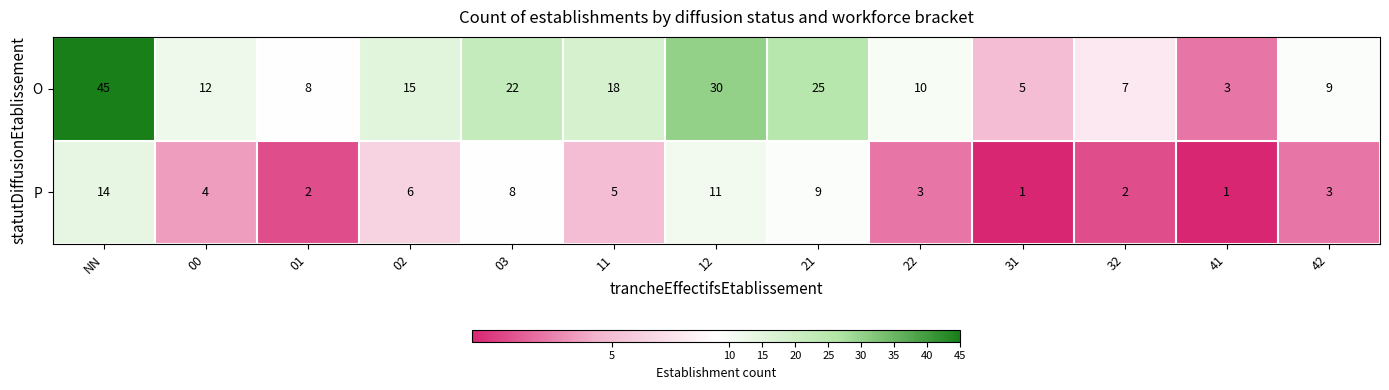

What is the spread (max minus min) of values at 01?

6